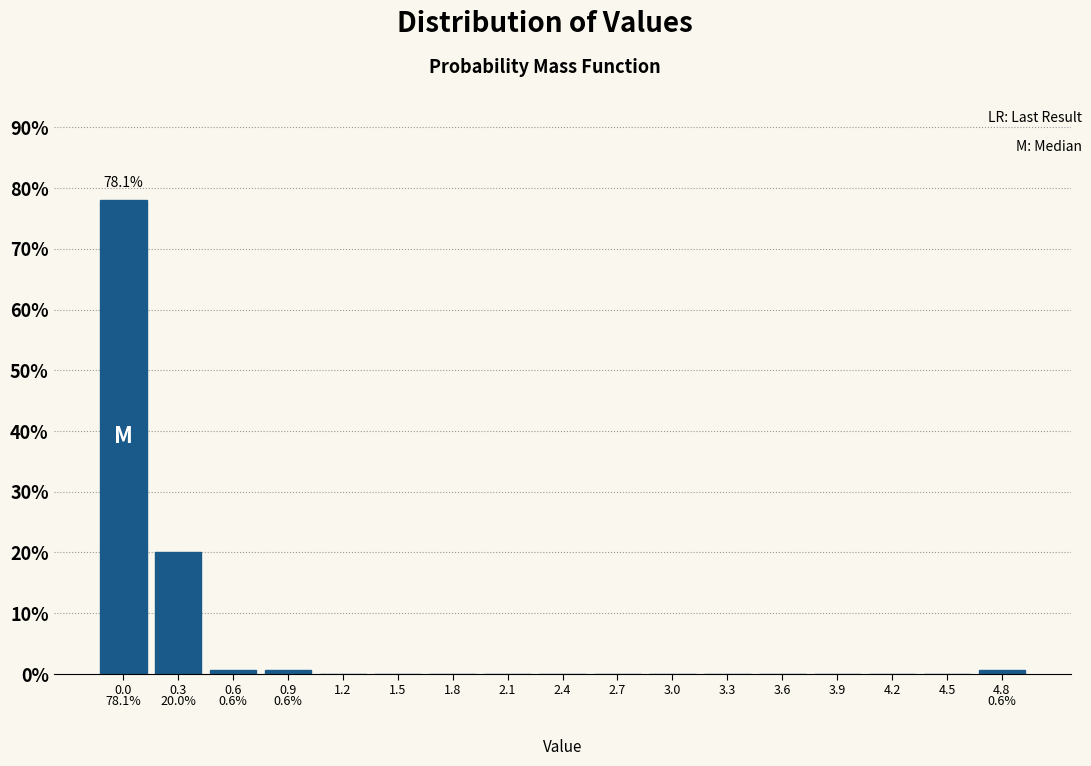

Reading left to right, extract all data points from this chart.

0.0=78.1	0.3=20.0	0.6=0.6	0.9=0.6	1.2=0.0	1.5=0.0	1.8=0.0	2.1=0.0	2.4=0.0	2.7=0.0	3.0=0.0	3.3=0.0	3.6=0.0	3.9=0.0	4.2=0.0	4.5=0.0	4.8=0.6